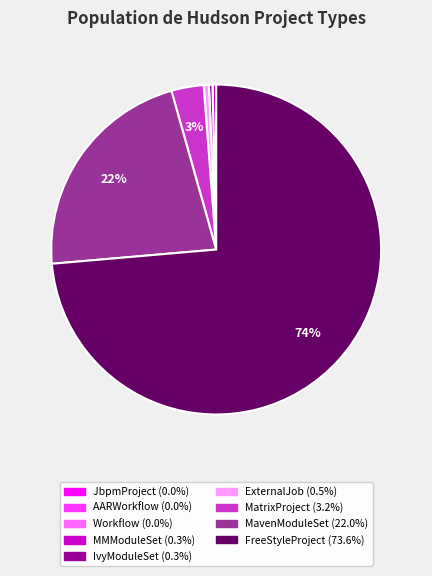

Is there any slice that represents more than half of the pie?

Yes